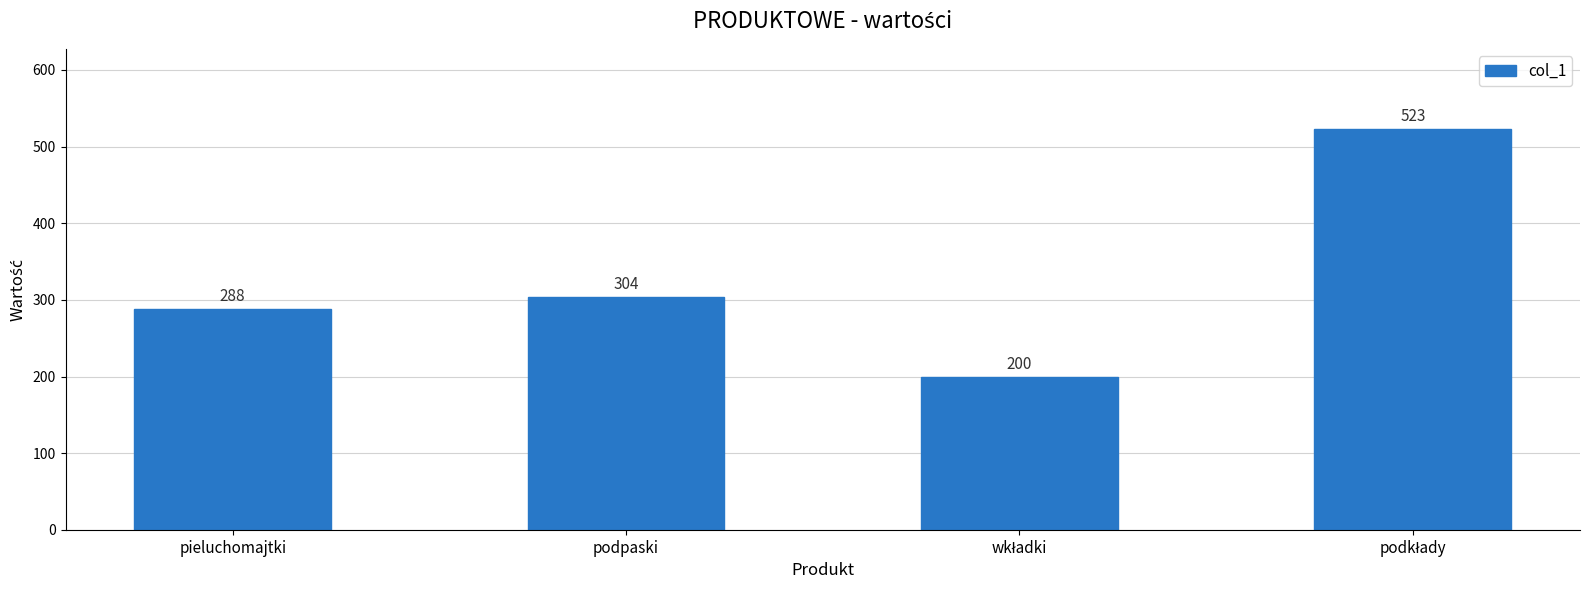

What is the greatest value displayed?

523